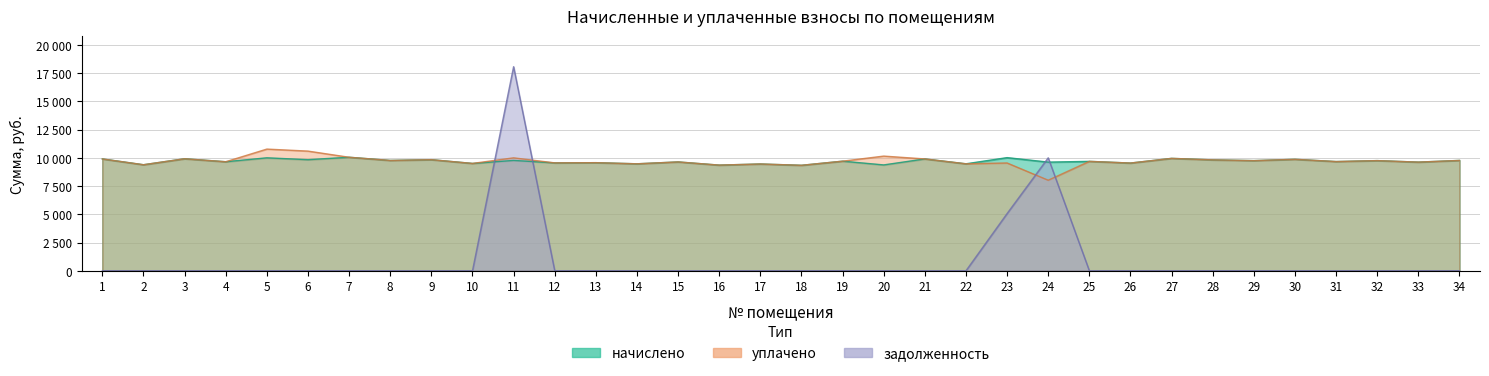

At which category is the sum across all series the highest?

11